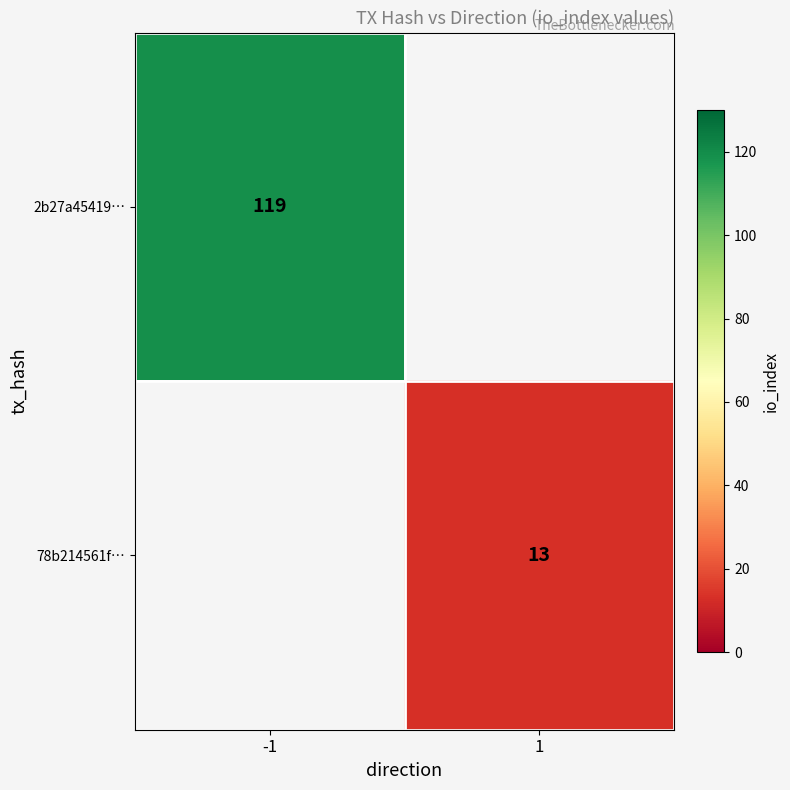

Is it true that 2b27a45419… equals 179 at -1?

False